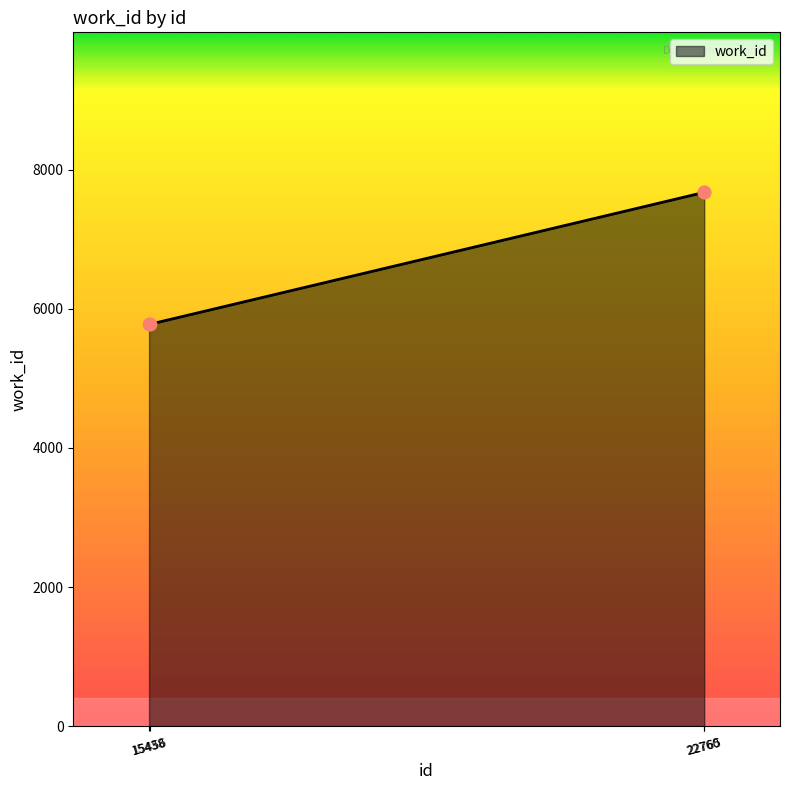

What is the change in value from 15438 to 15456?

-8